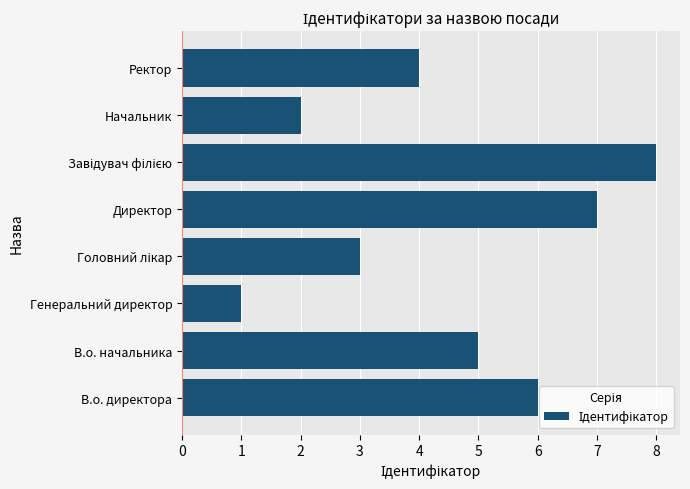

What is the maximum value shown in the chart?

8